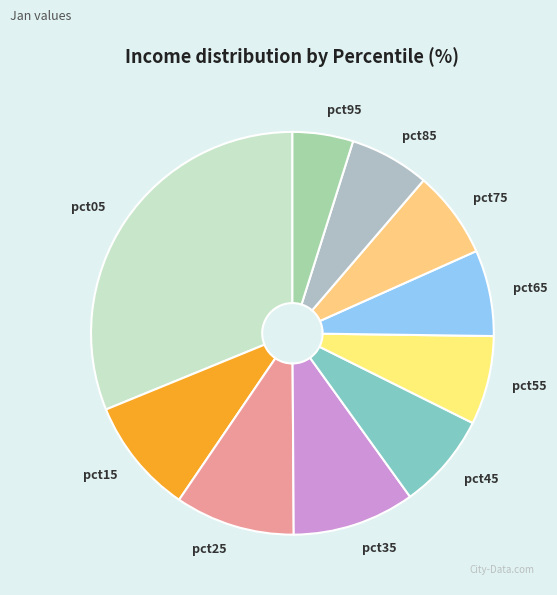

Is the sum of pct85 and pct05 greater than half?

No